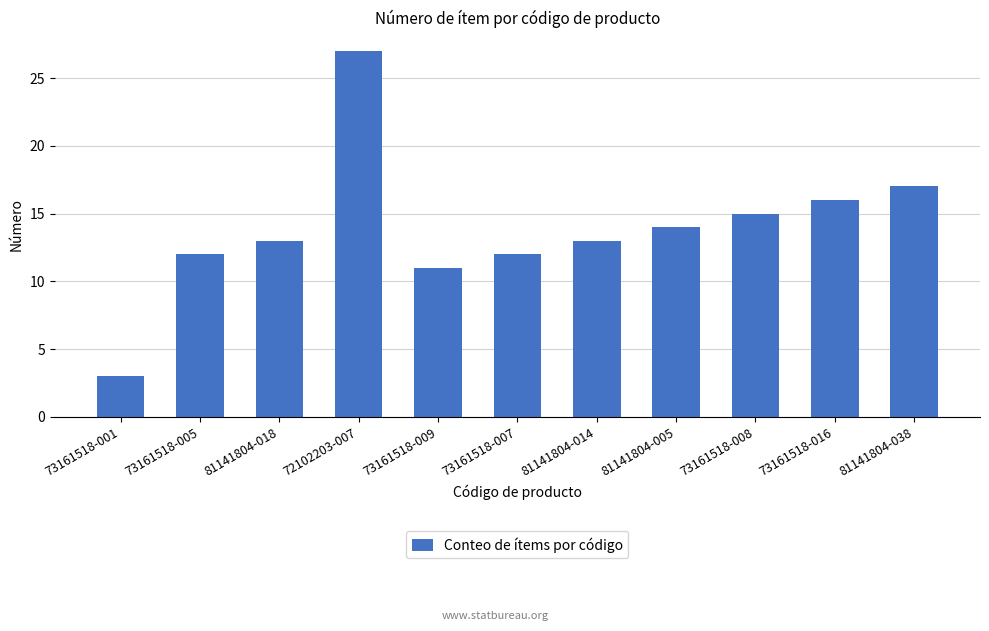

The chart shows a value of 13 at 81141804-018. True or false?

True